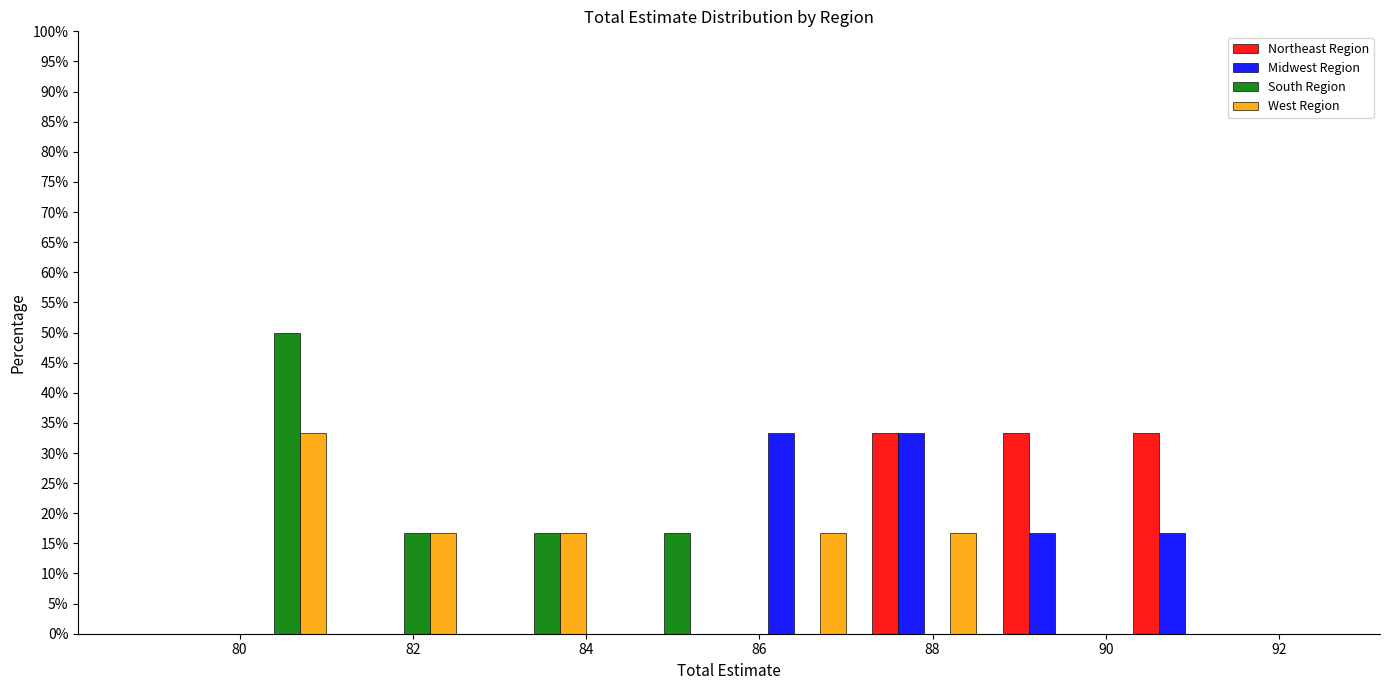

What is the height of the Northeast Region bar covering 90.2 to 91.6 on the x-axis? Neither the bar edges nor the heights are printed on the chart, so give them approximately, as read against the axes.

33.5